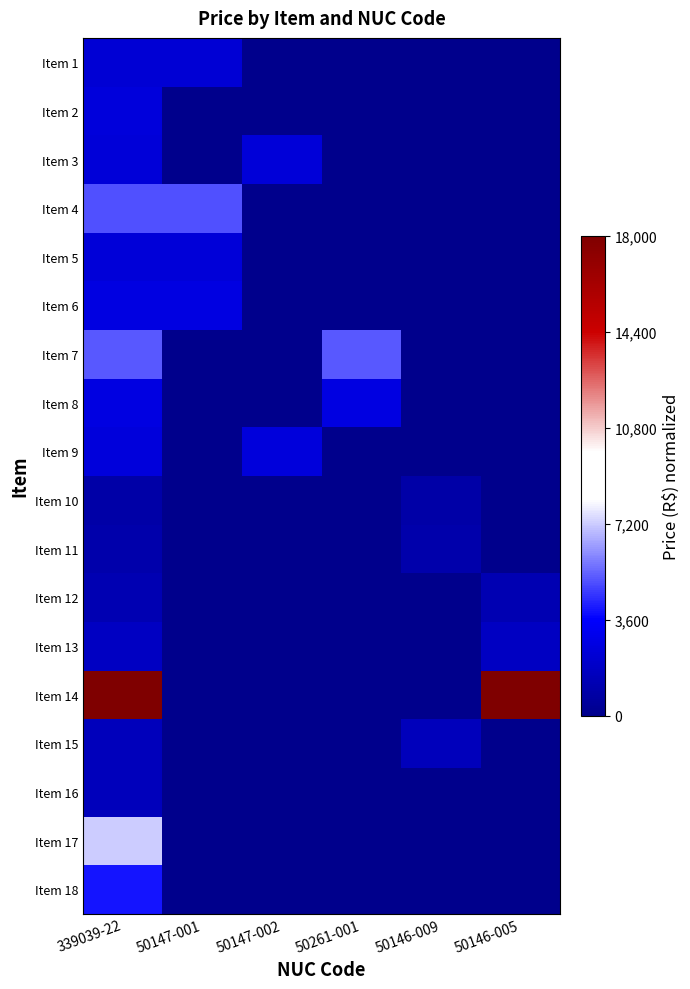

Rank the series at 50147-002 from lowest to highest value.

Item 1, Item 2, Item 4, Item 5, Item 6, Item 7, Item 8, Item 10, Item 11, Item 12, Item 13, Item 14, Item 15, Item 16, Item 17, Item 18, Item 3, Item 9